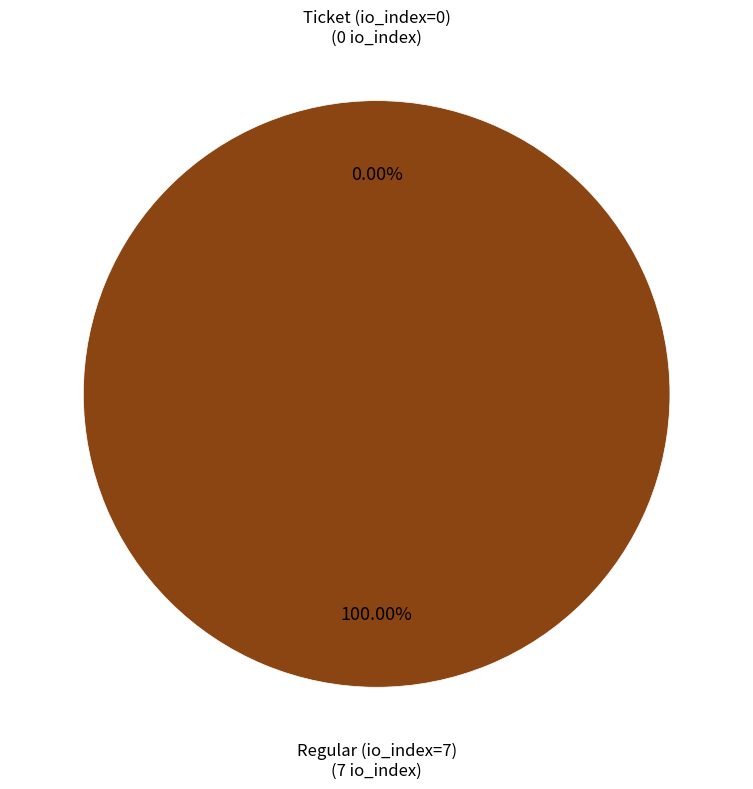

How many segments does this pie chart have?

2